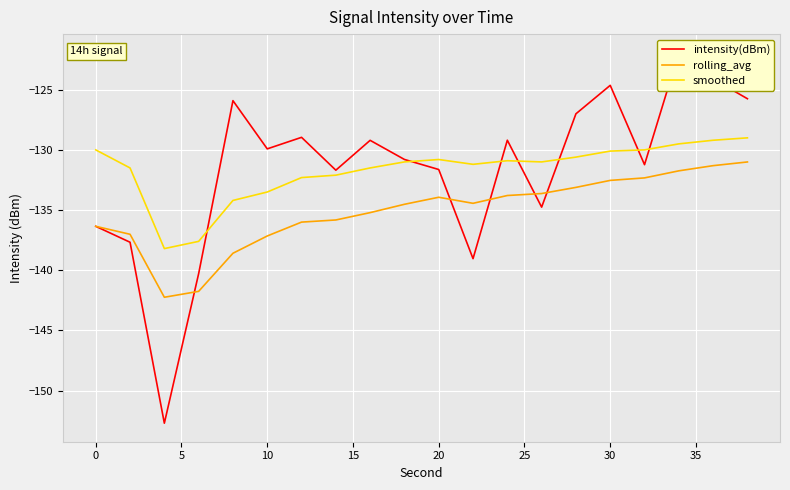

True or false: rolling_avg and smoothed intersect in this chart.

False